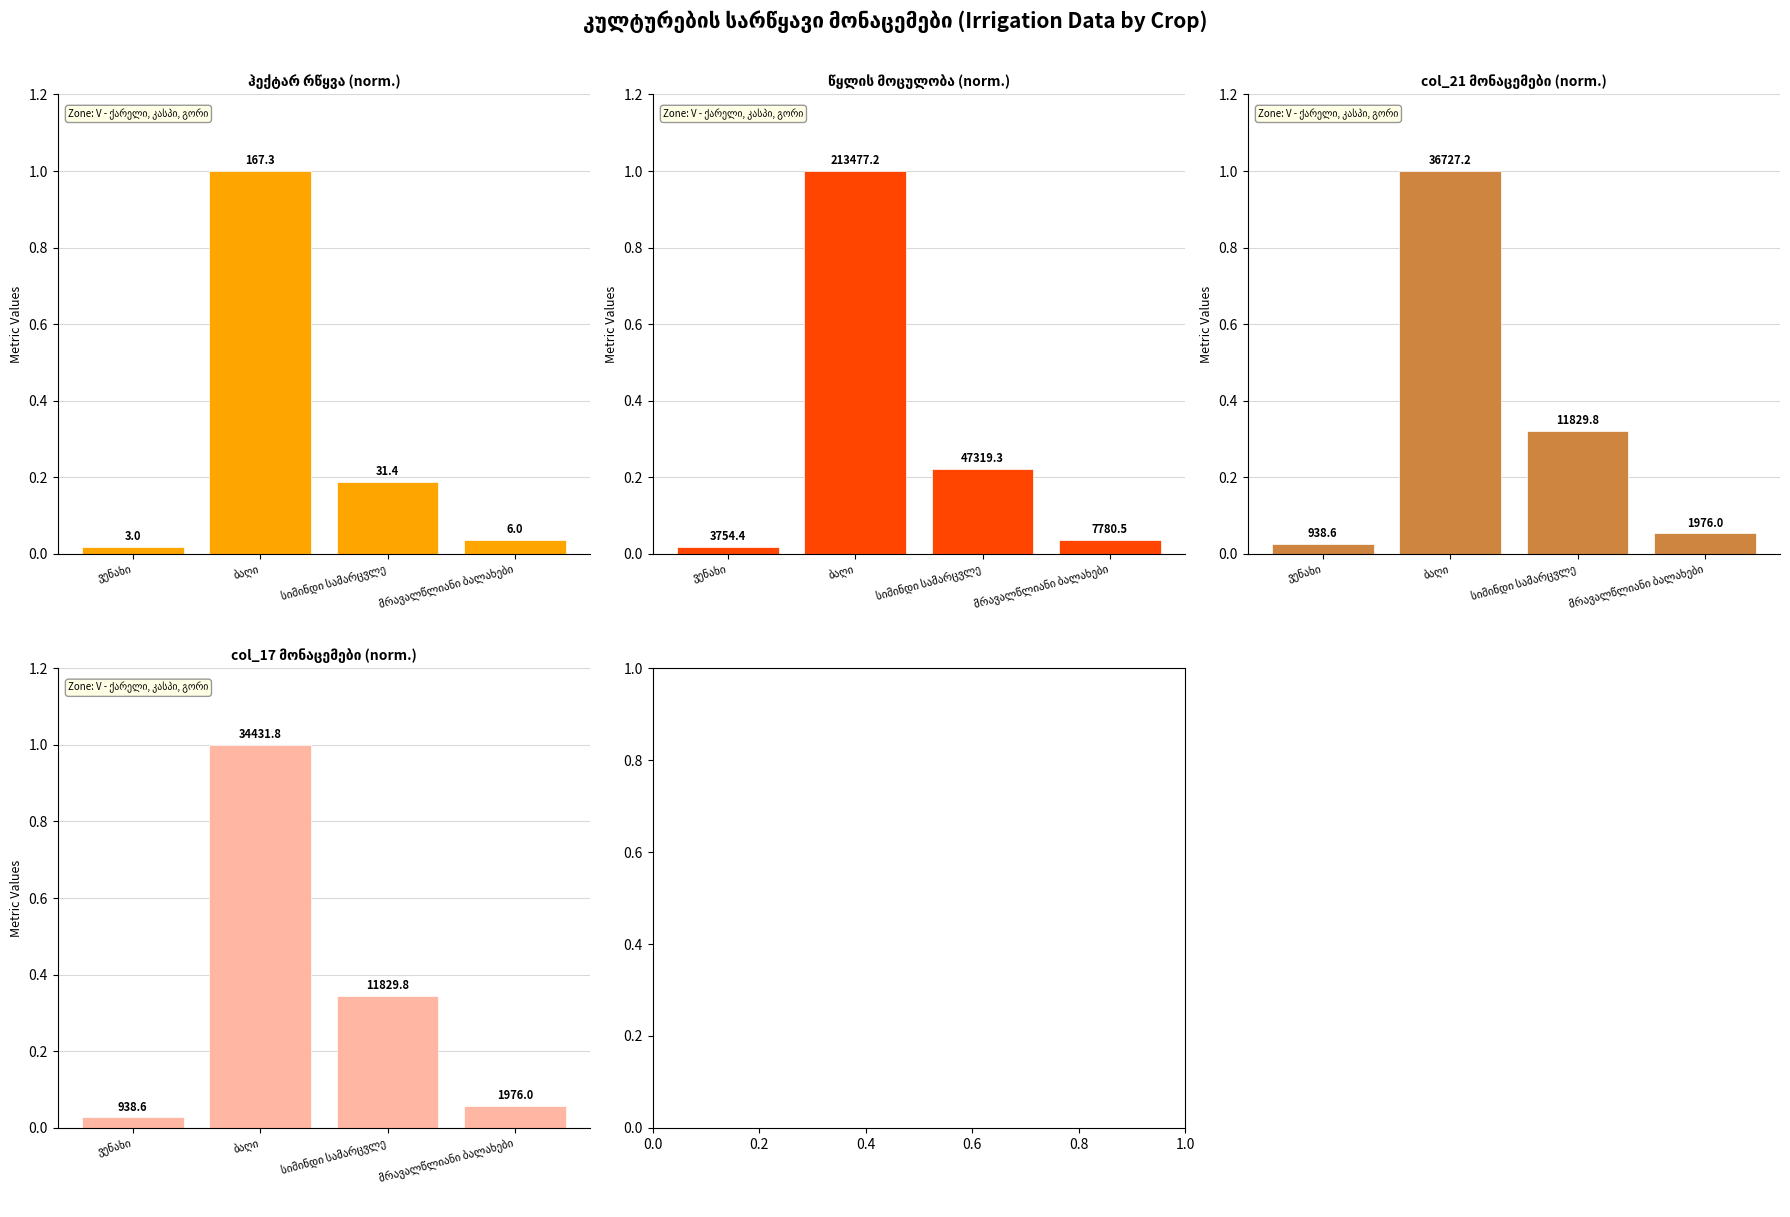

What is the difference between the col_21 მონაცემები (norm.) values at სიმინდი სამარცვლე and მრავალწლიანი ბალახები?

0.3